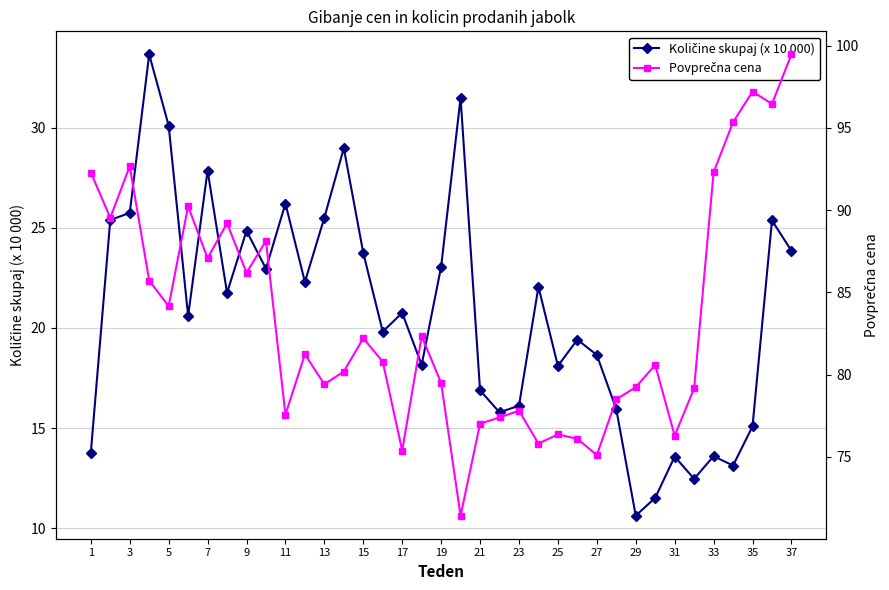

True or false: Količine skupaj (x 10 000) has a value of 39.5 at 37.

False